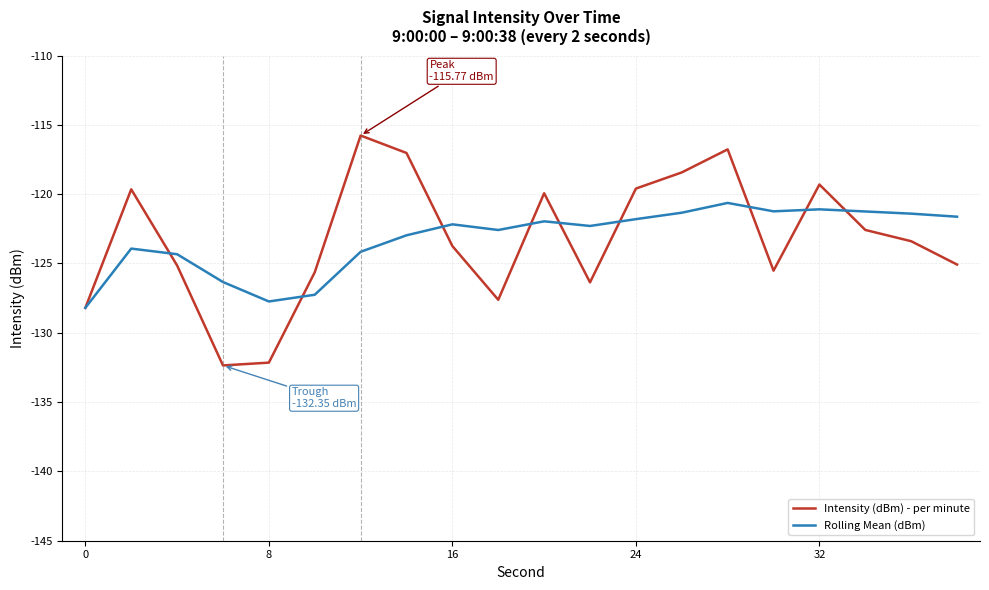

What is the minimum value shown in the chart?

-132.4